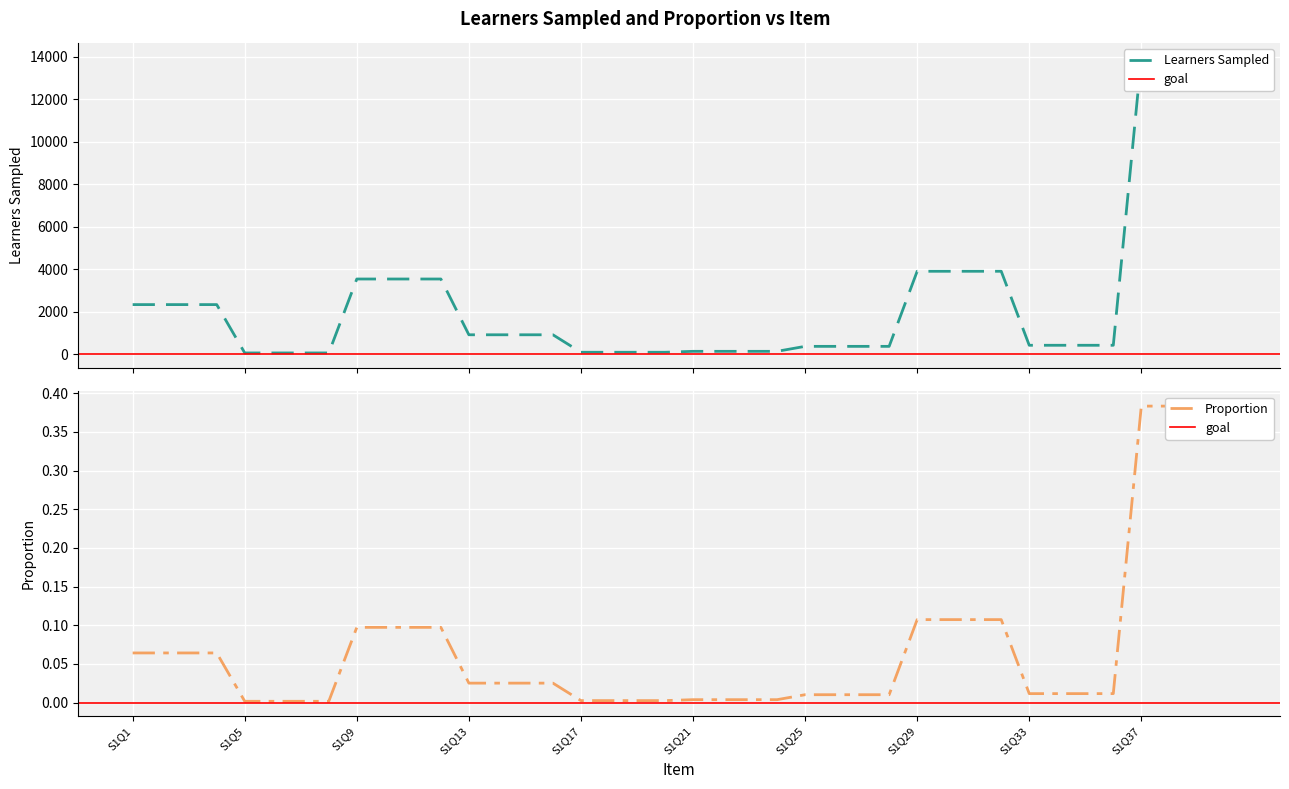

The value of Learners Sampled at S1Q31 is 1512.1. True or false?

False